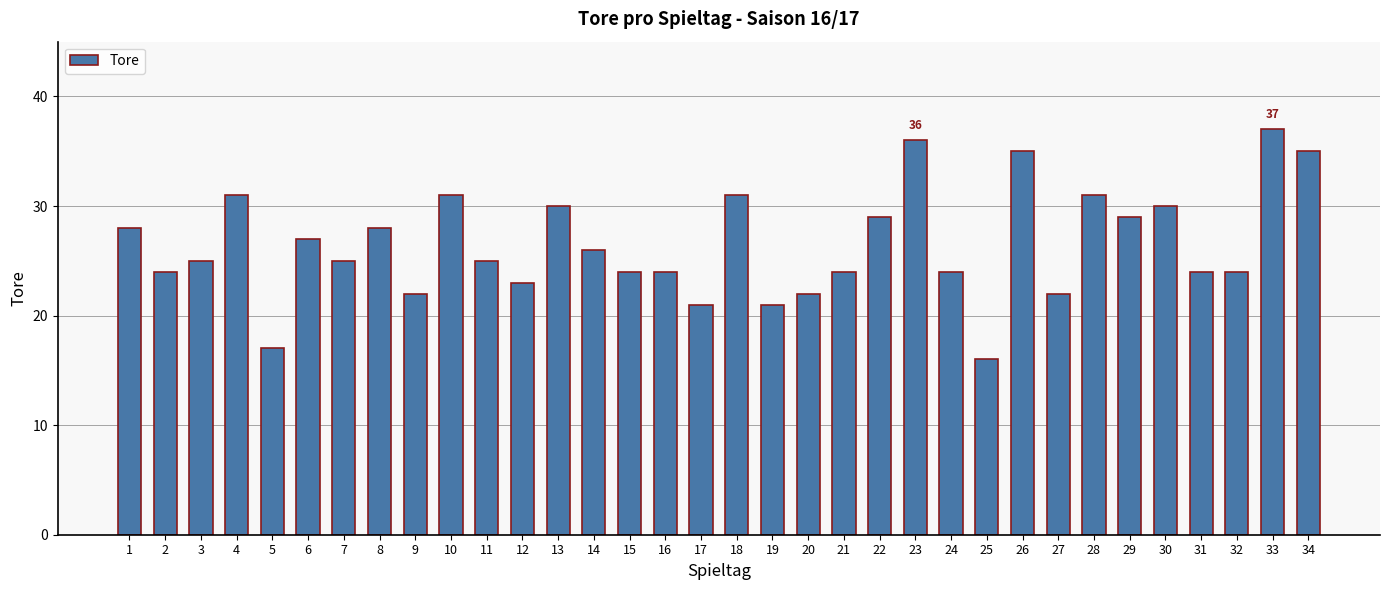

What is the minimum value shown in the chart?

16